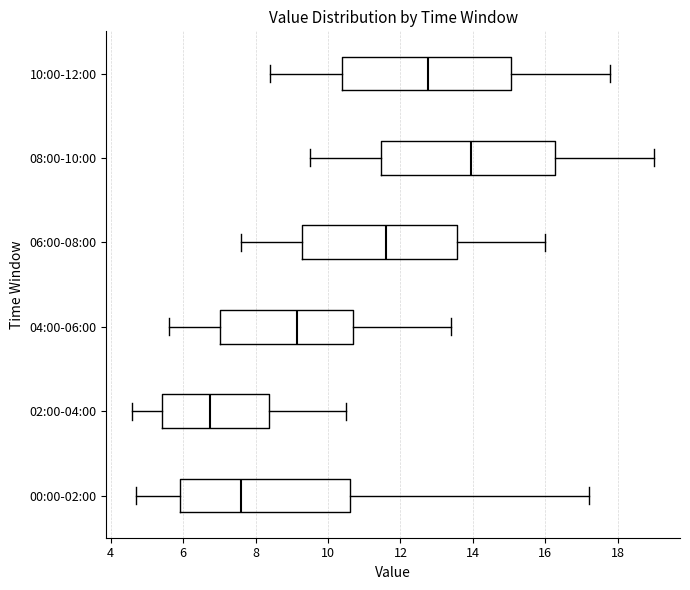

Where does the right whisker of the box for 04:00-06:00 end on the x-axis? The values are not printed on the chart, so give them approximately, as read against the axis.

13.4